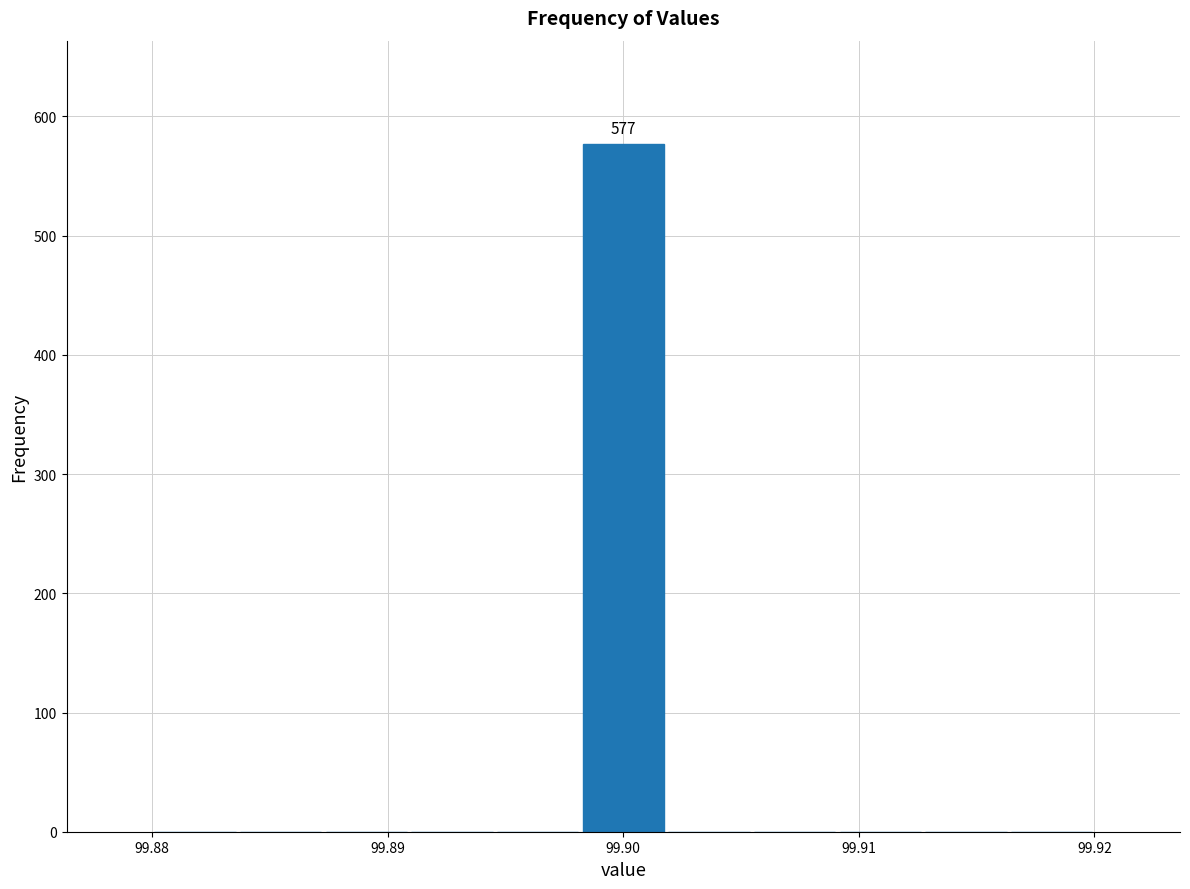

Read against the x-axis, roughly where is the centre of the tallest bar?

99.900